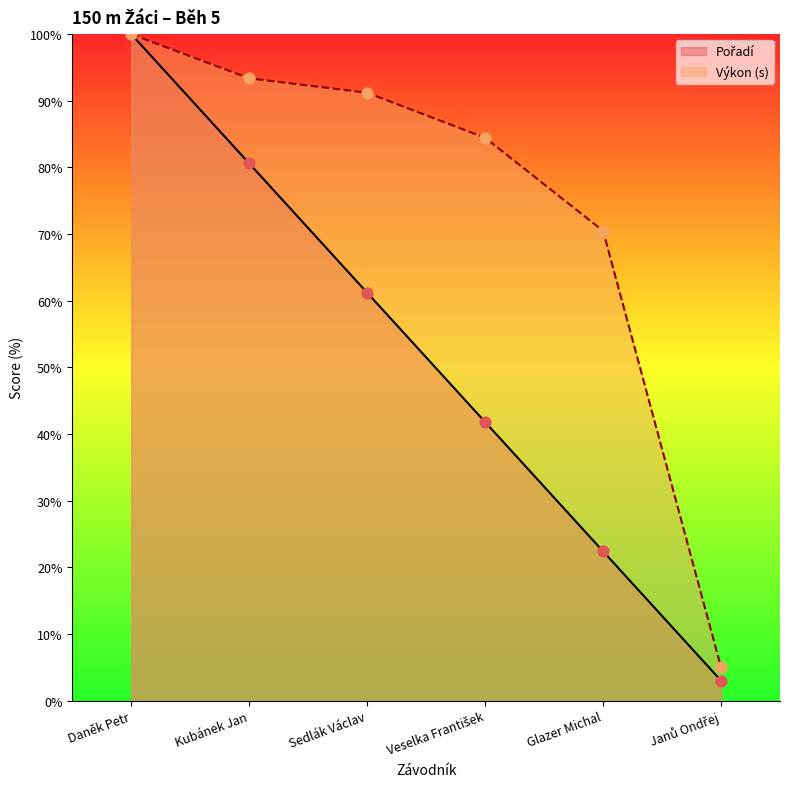

Which series has the largest Y range (max minus min)?

Pořadí